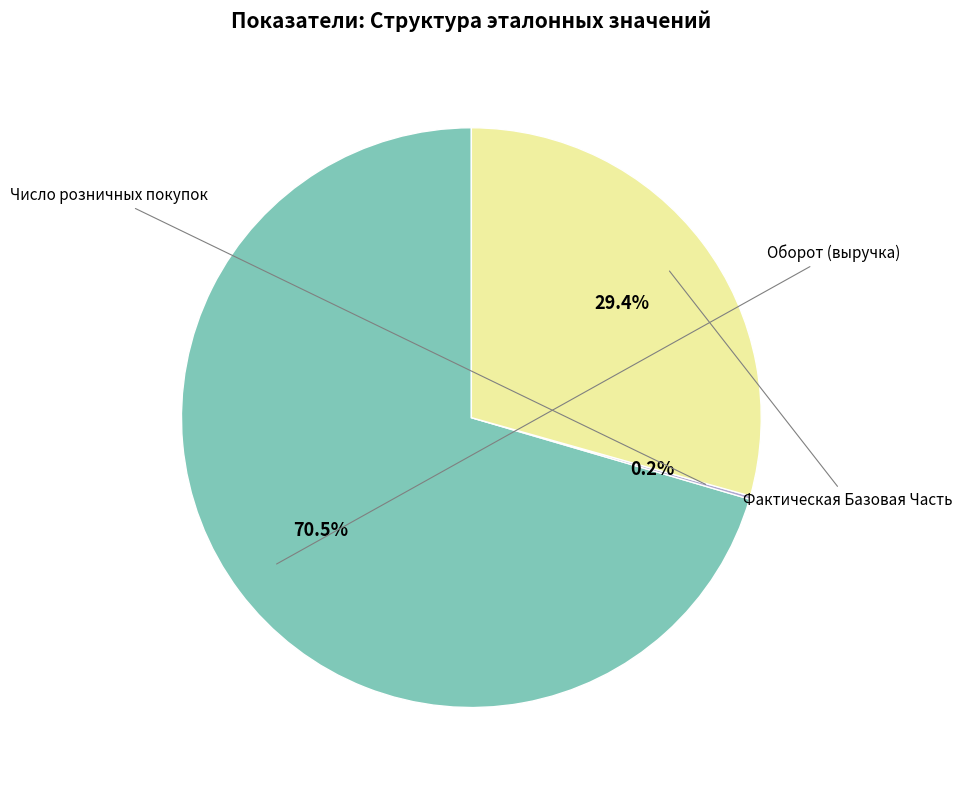

Which category has the biggest portion of the pie?

Оборот (выручка)